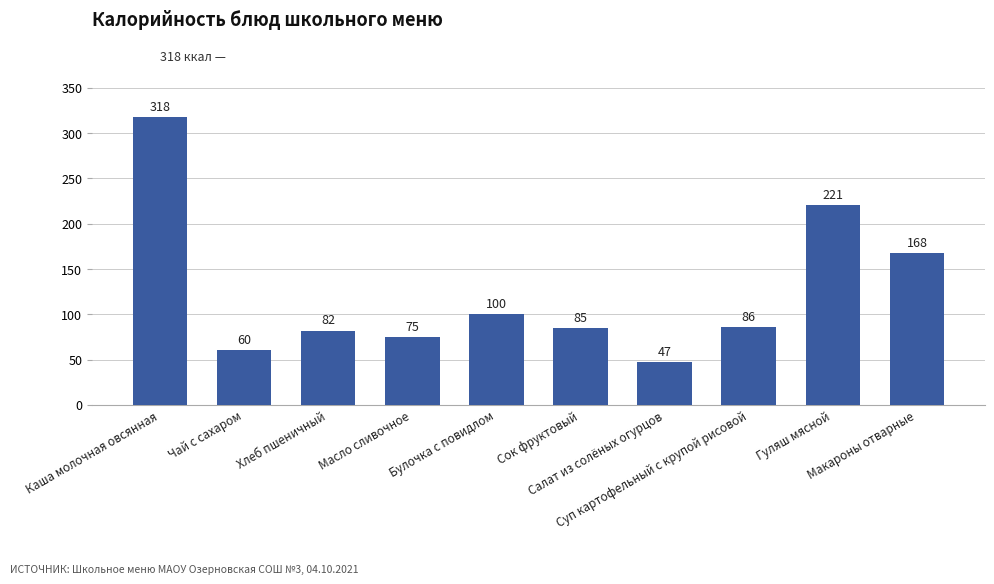

Are the bars horizontal?

No